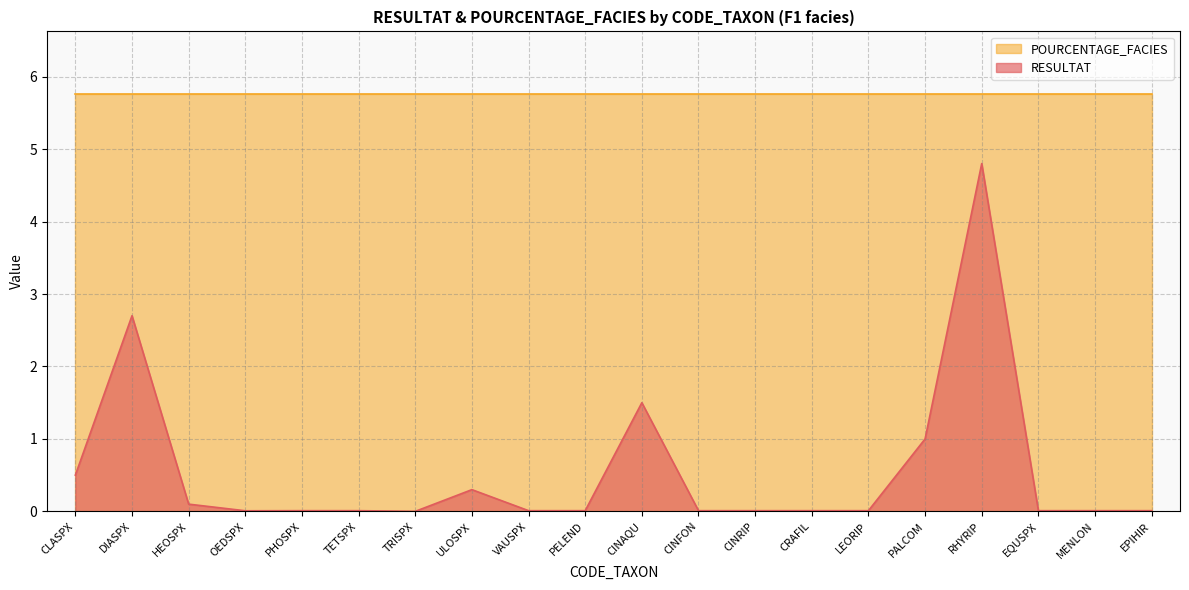

How many interior local peaks (higher than both neighbors) does the data have?

4